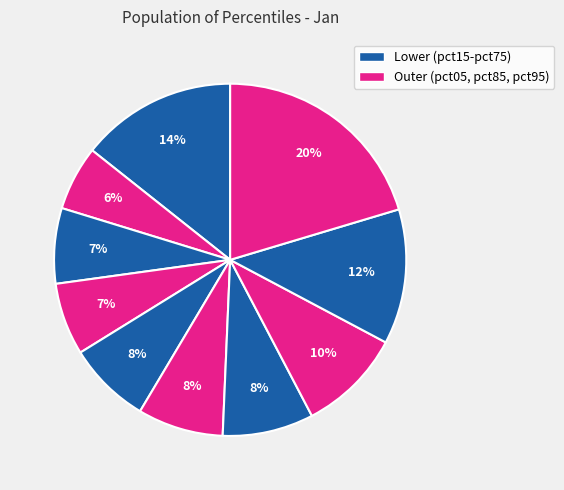

How many segments does this pie chart have?

10